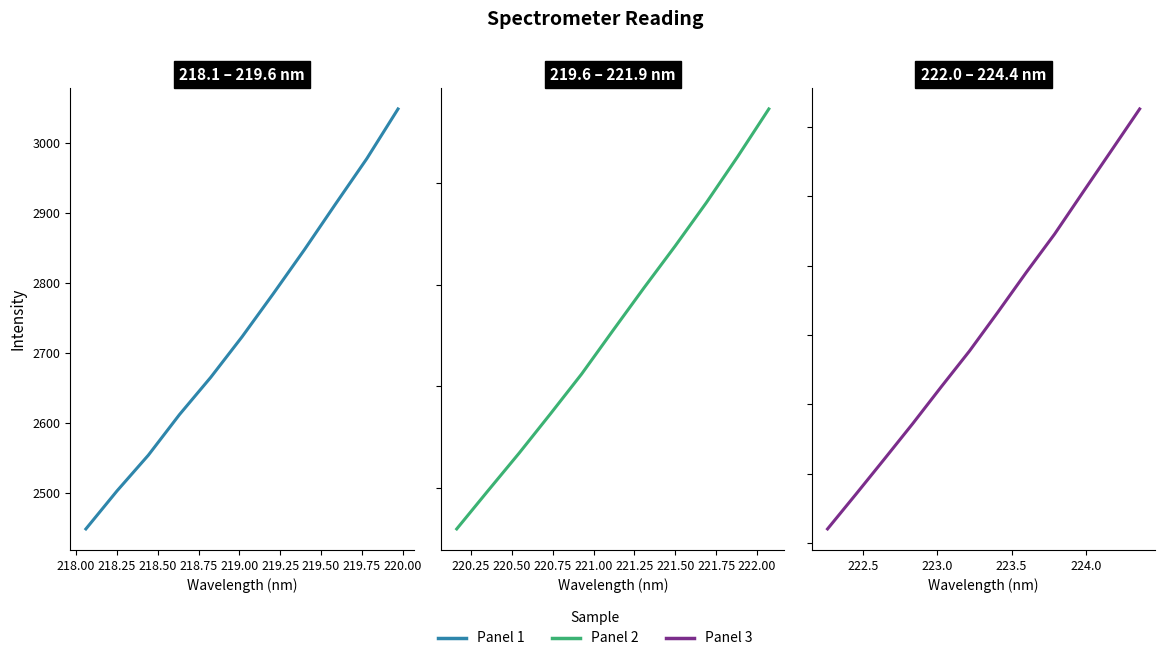

What is the sum of all values?

55504.7